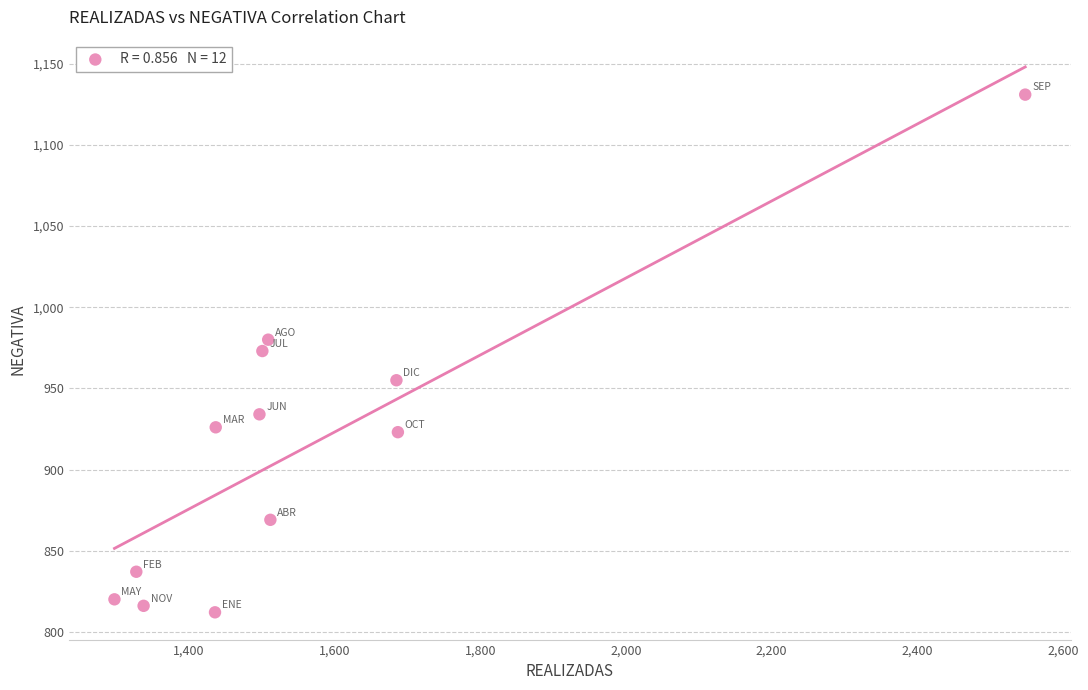

What is the average X value?

1565